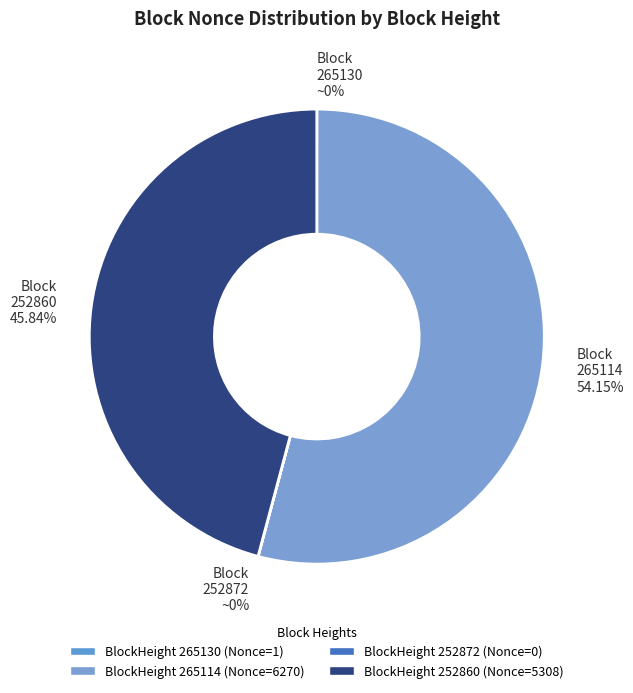

What is the majority slice?

265114